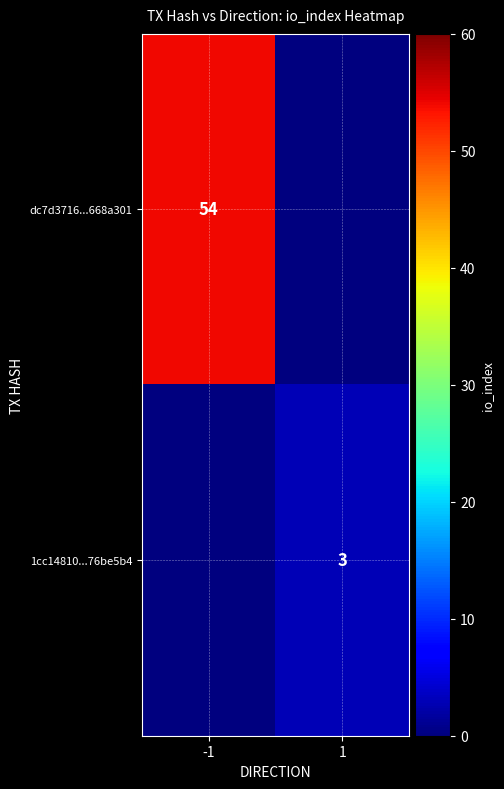

At which category is the sum across all series the highest?

-1